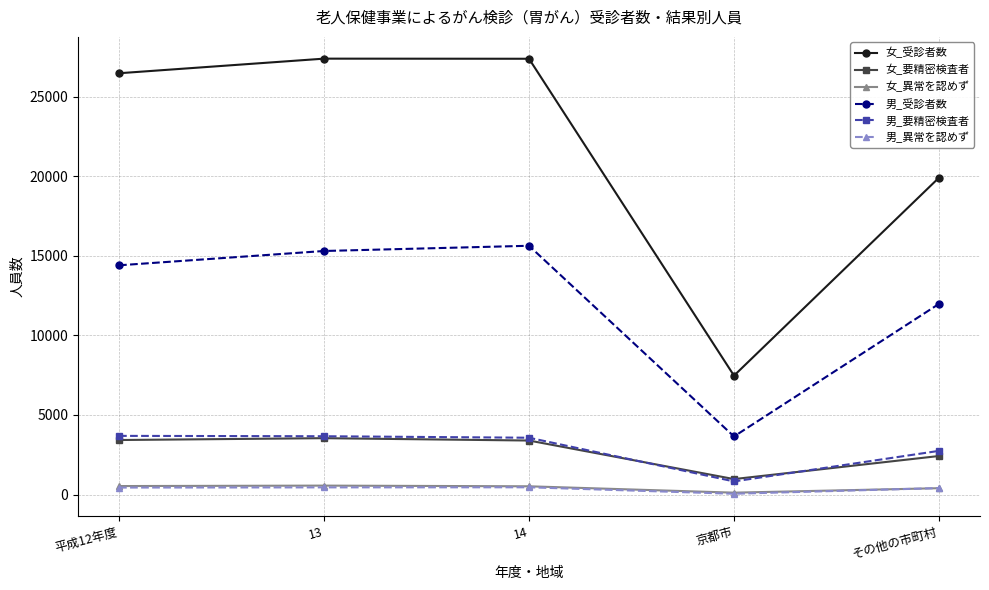

True or false: 女_異常を認めず and 女_受診者数 intersect in this chart.

False